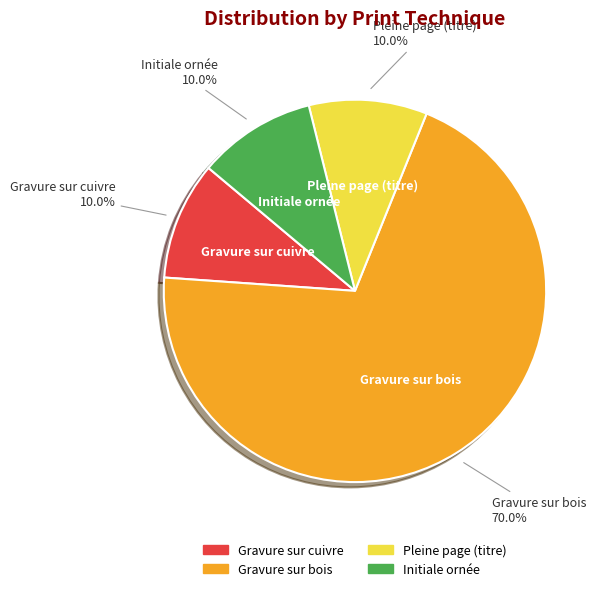

How many slices are in this pie chart?

4